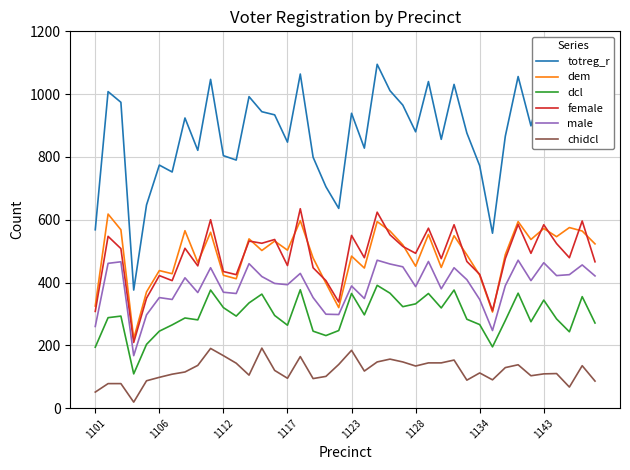

True or false: dcl and chidcl intersect in this chart.

False